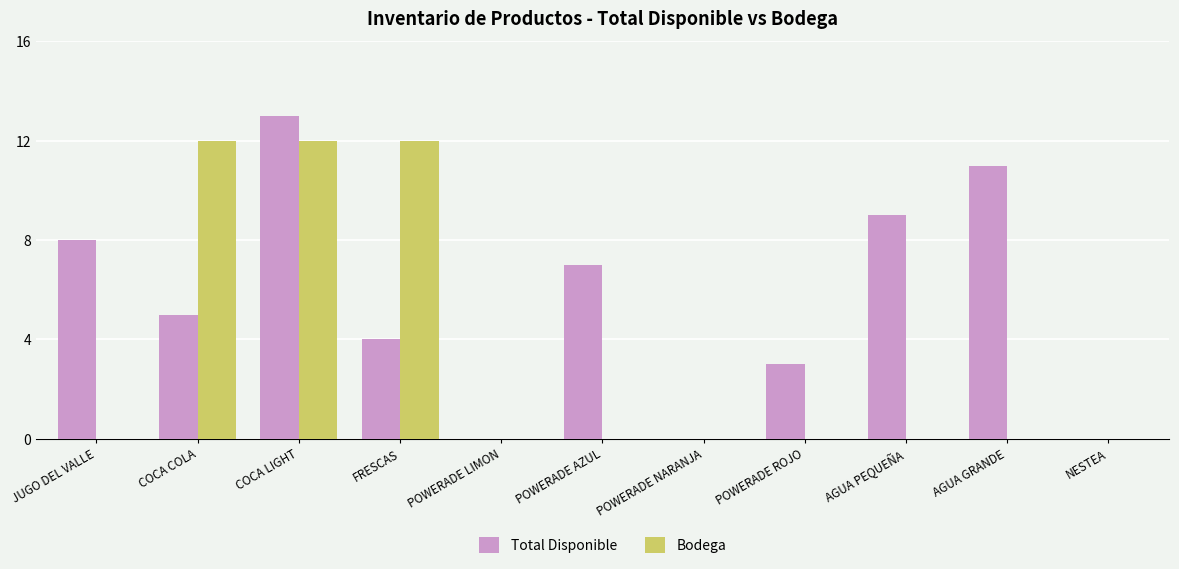

Which category has the highest value across all series?

COCA LIGHT